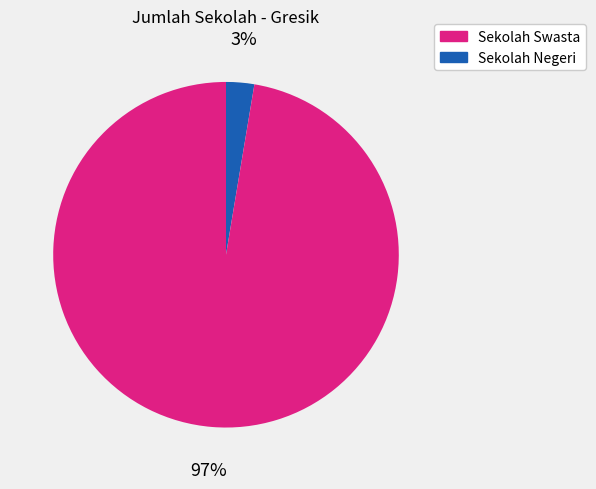

Is there any slice that represents more than half of the pie?

Yes